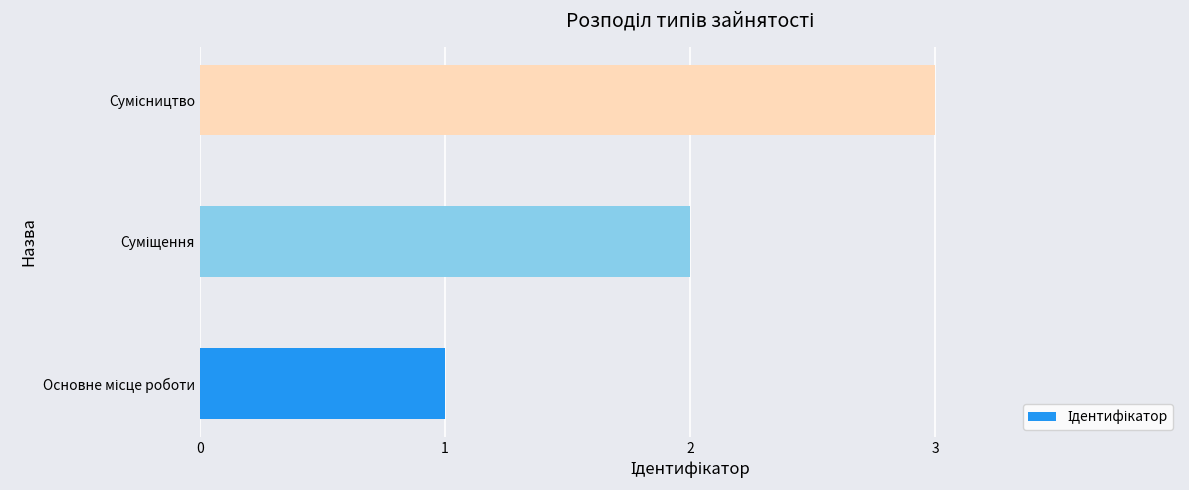

Count the number of categories in the chart.

3